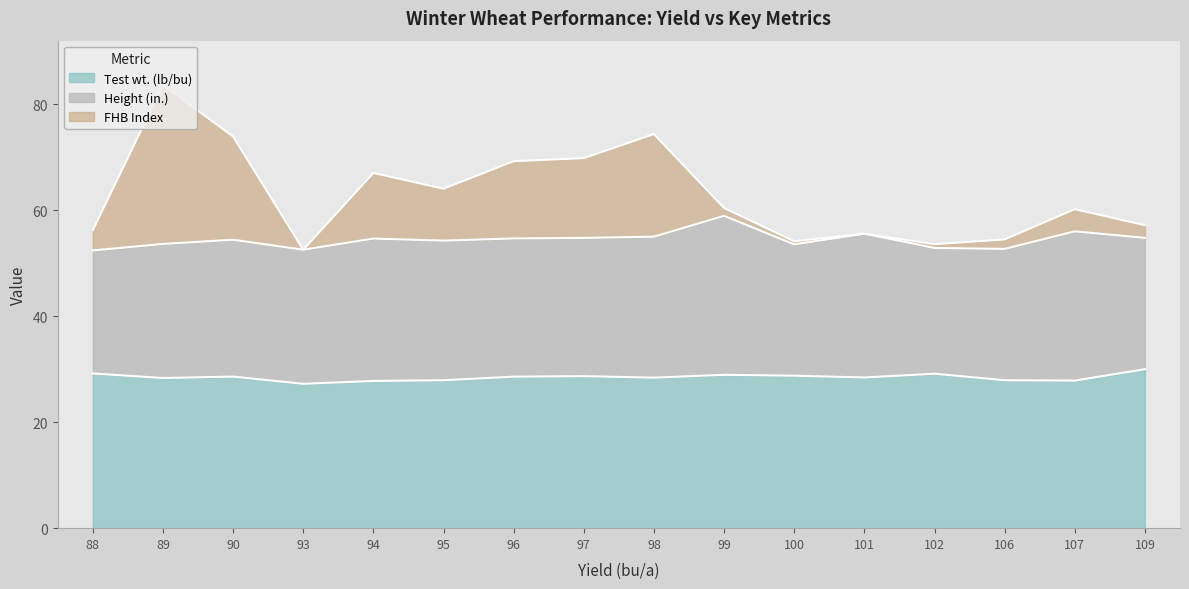

True or false: FHB Index has a value of 39.6 at 90.

False